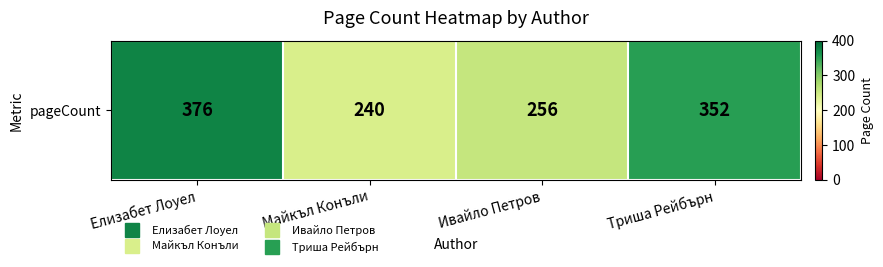

Reading left to right, list all the values displayed in this chart.

376	240	256	352